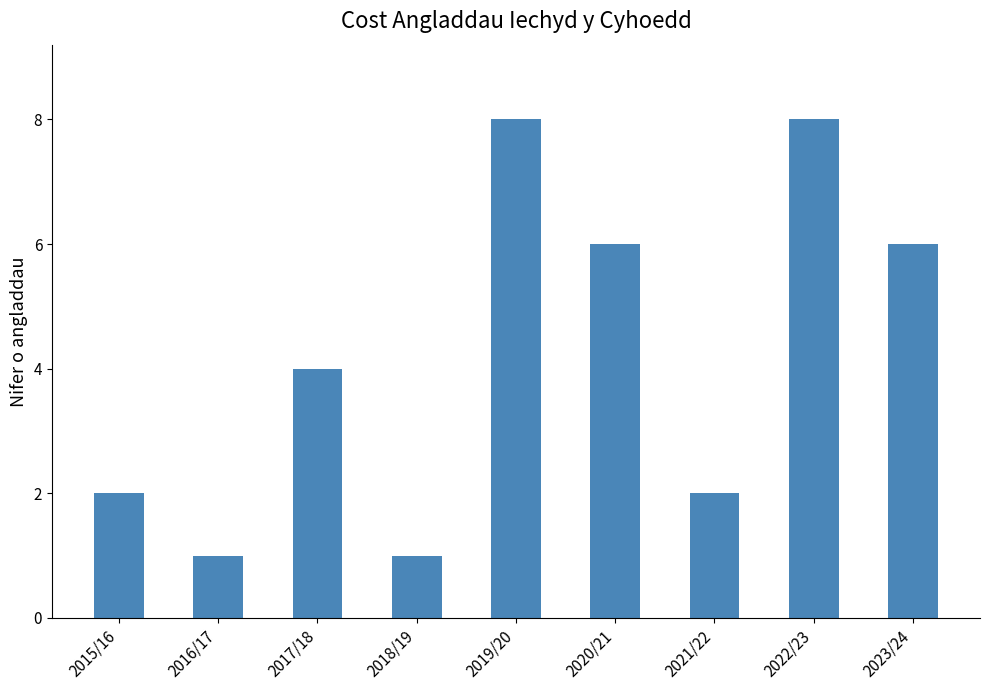

What is the greatest value displayed?

8